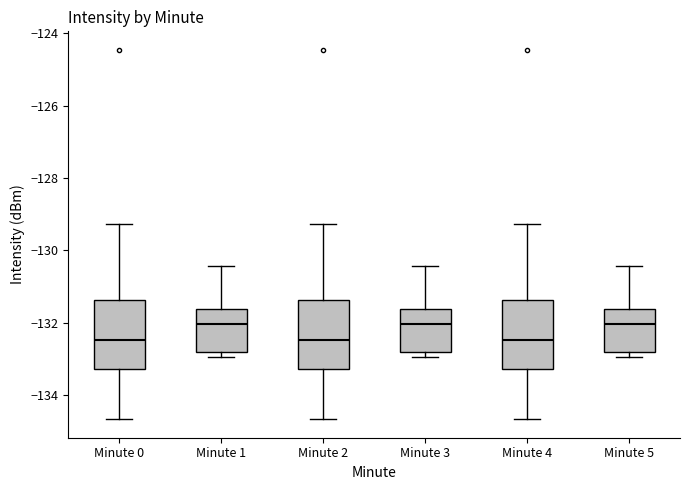

Where does the lower whisker of the box for Minute 0 end on the y-axis? The values are not printed on the chart, so give them approximately, as read against the axis.

-134.6